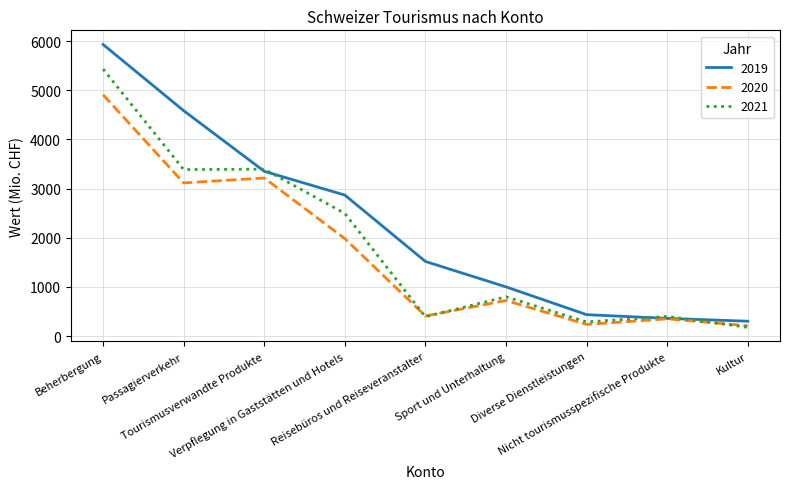

What is the difference between the maximum and second lowest values in the 2021 series?

5144.6